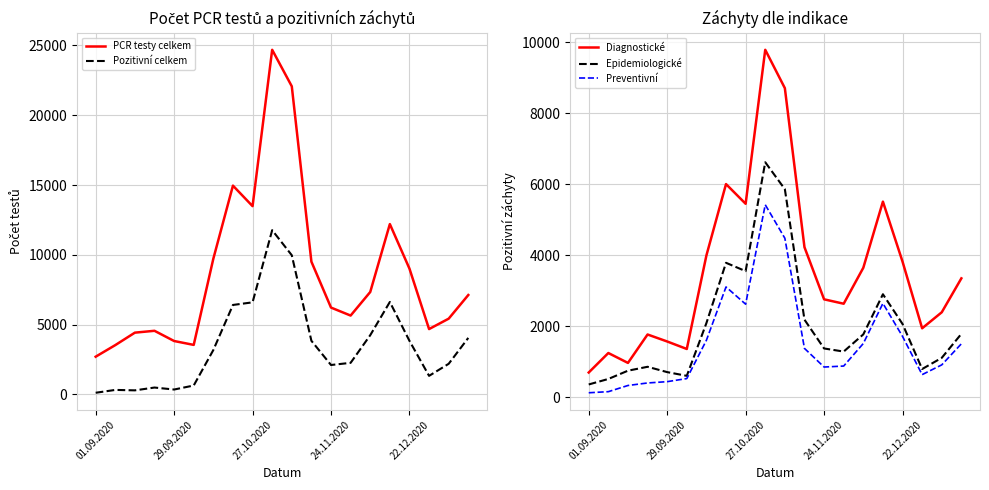

Where does the Epidemiologické series first go above 1767?

6